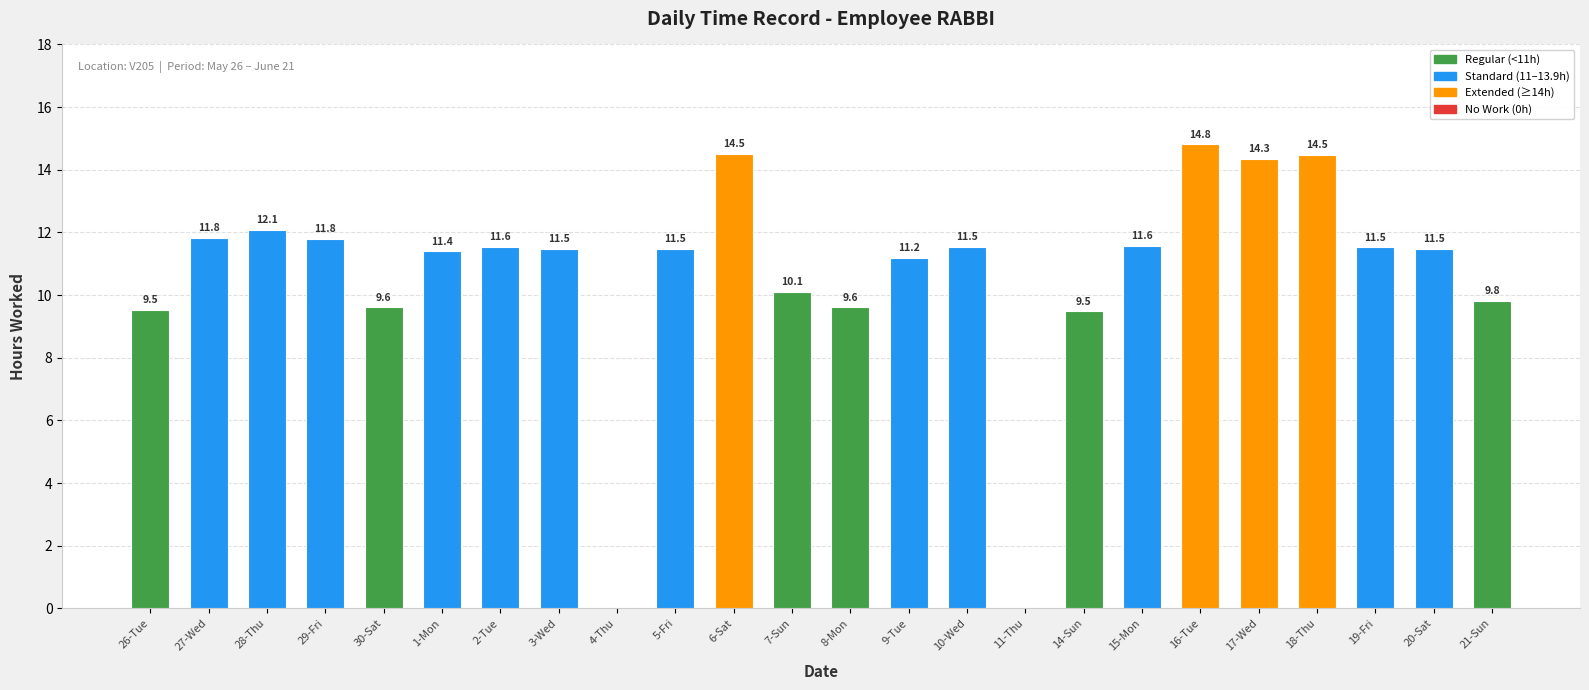

What is the sum of all values?

255.2